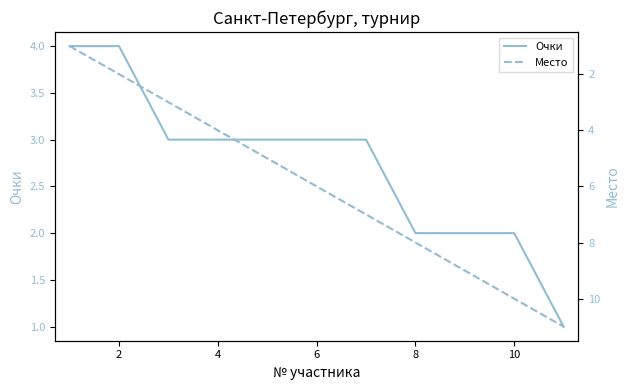

Is it true that Очки equals 5 at 6?

False